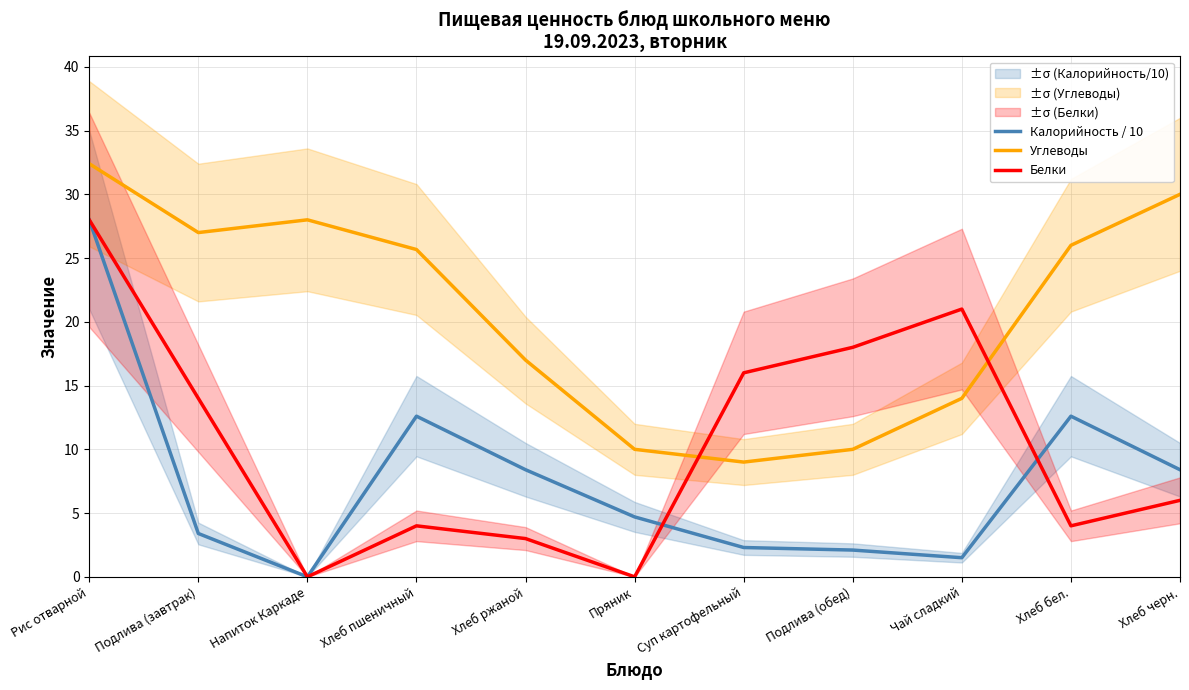

At which category does Углеводы reach its first local valley?

Подлива (завтрак)